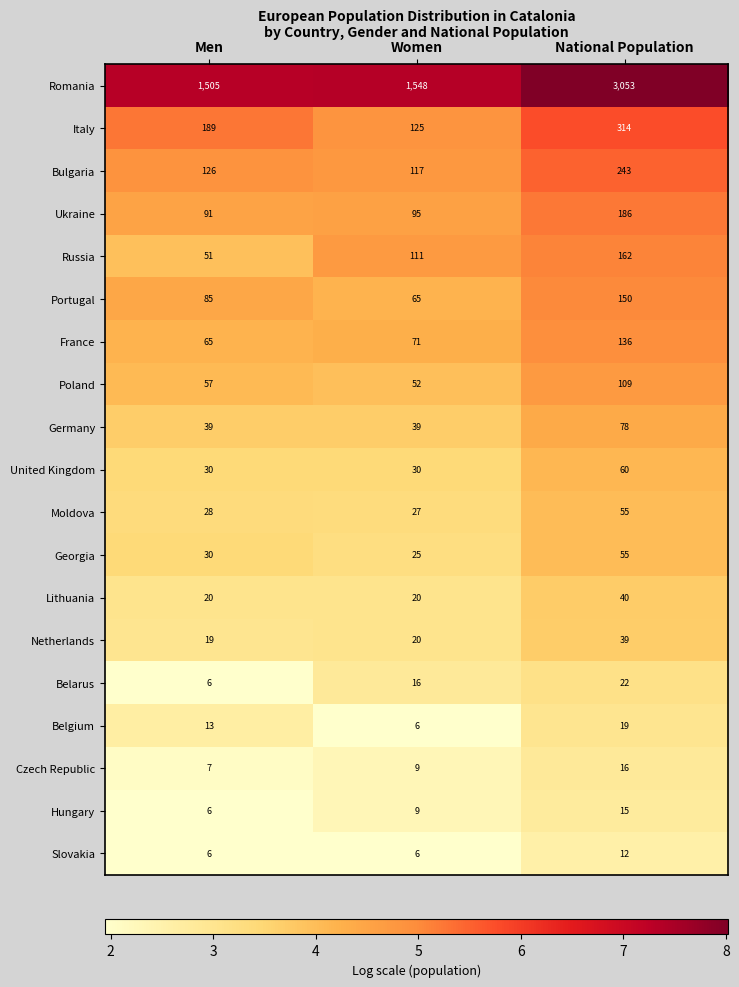

Which label corresponds to the largest value in the chart?

National Population